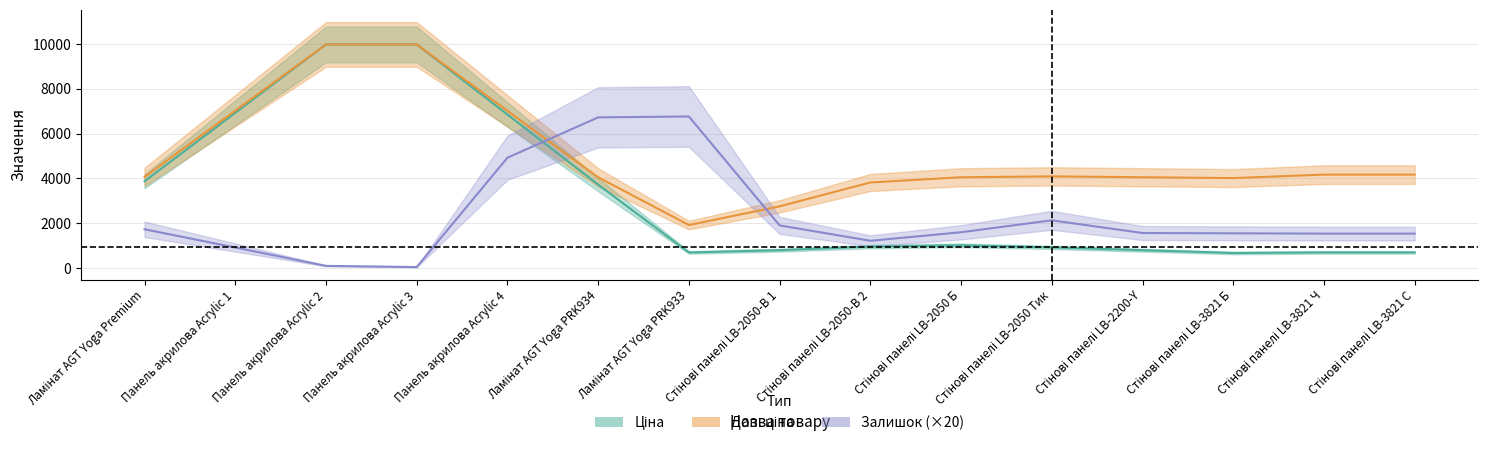

Which series has the largest range (max minus min)?

Ціна